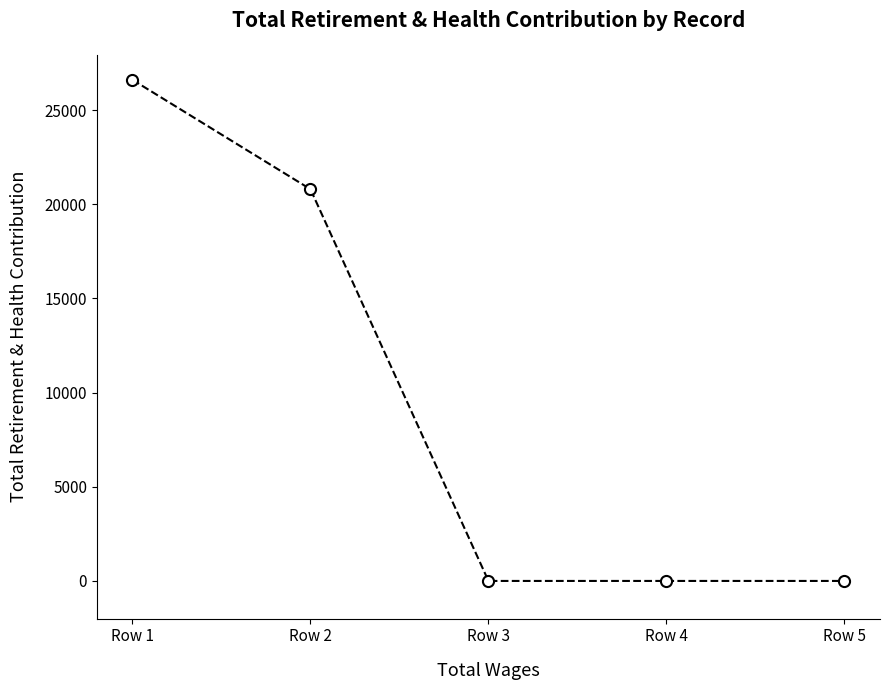

Between Row 1 and Row 5, which is larger?

Row 1